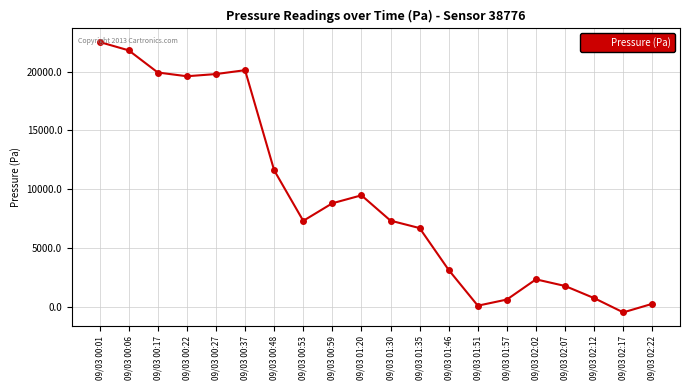

What is the minimum value shown in the chart?

-462.9